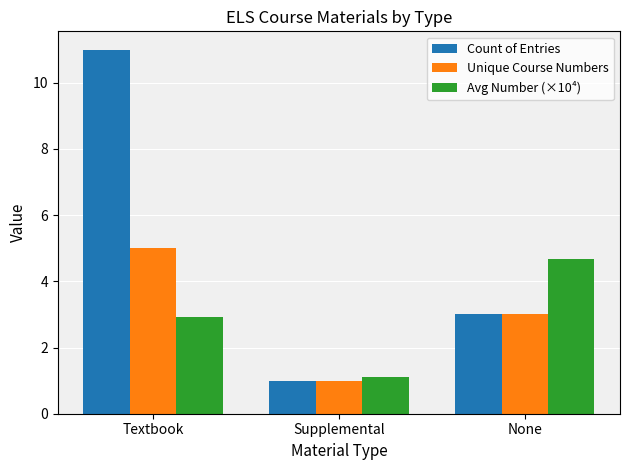

What is the smallest value displayed?

1.0